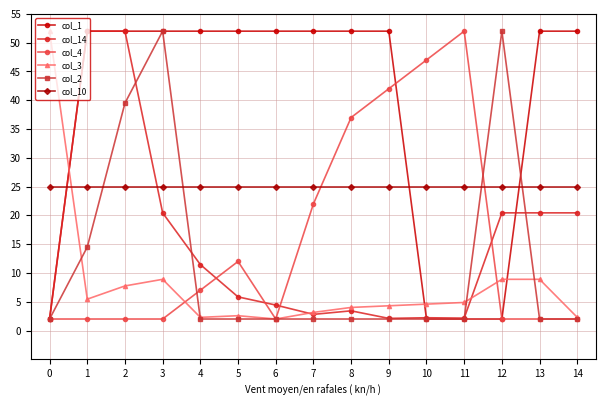

What is the minimum value for col_14?

2.0